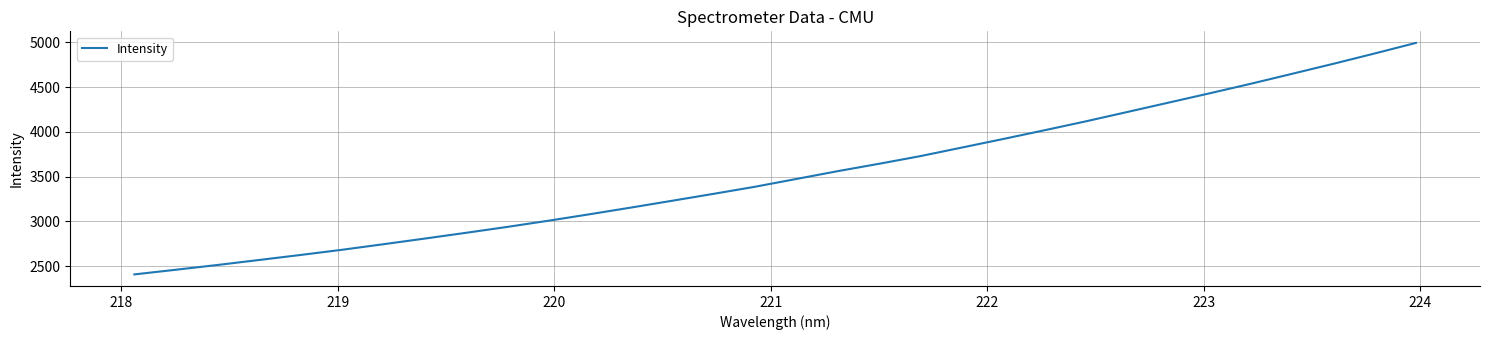

What is the difference between the maximum and minimum values?

2588.7